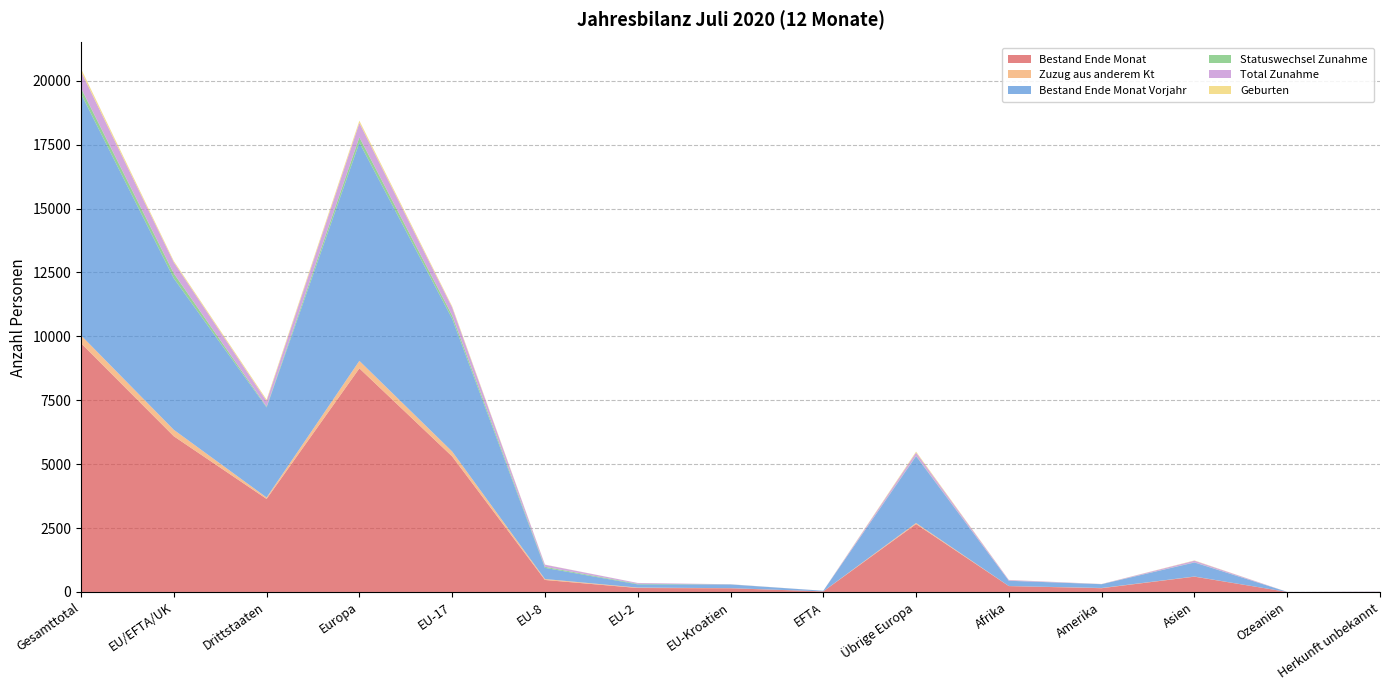

Reading left to right, transcribe all the data shown in this chart.

Bestand Ende Monat: 9730	6091	3639	8748	5302	469	154	144	22	2657	229	147	598	1	7
Zuzug aus anderem Kt: 310	253	57	294	194	37	17	4	1	41	2	8	6	0	0
Bestand Ende Monat Vorjahr: 9449	5925	3524	8538	5194	438	125	145	23	2613	206	148	548	2	7
Statuswechsel Zunahme: 224	194	30	211	129	40	22	3	0	17	2	3	8	0	0
Total Zunahme: 653	434	219	559	313	82	33	5	1	125	27	5	62	0	0
Geburten: 108	52	56	90	45	5	1	1	0	38	5	1	12	0	0